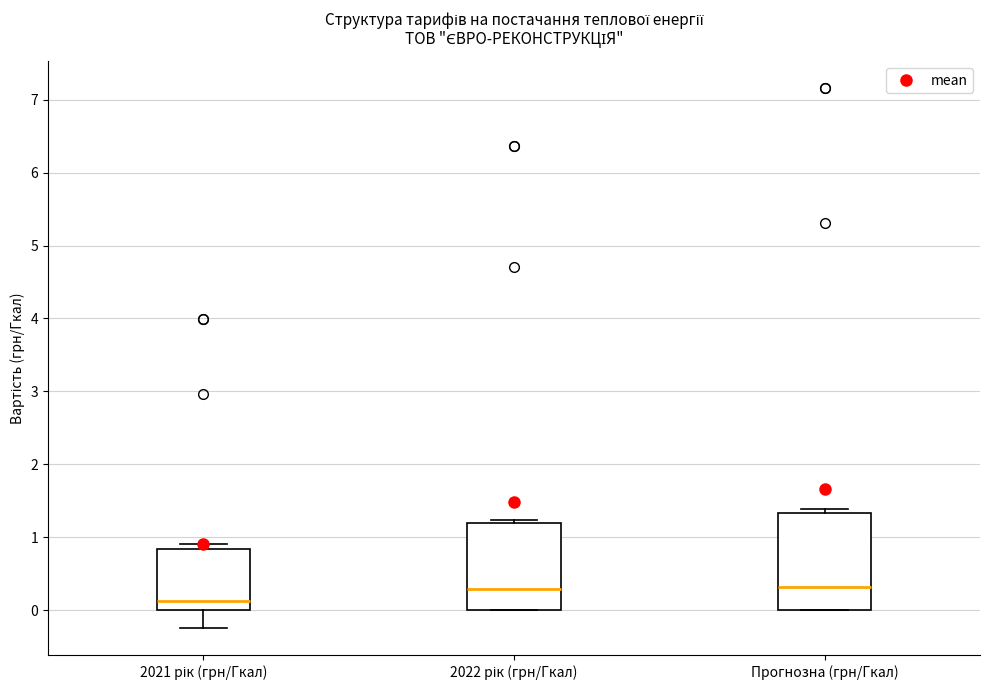

Which box is the tallest, from its lower edge to its upper edge?

Прогнозна (грн/Гкал)